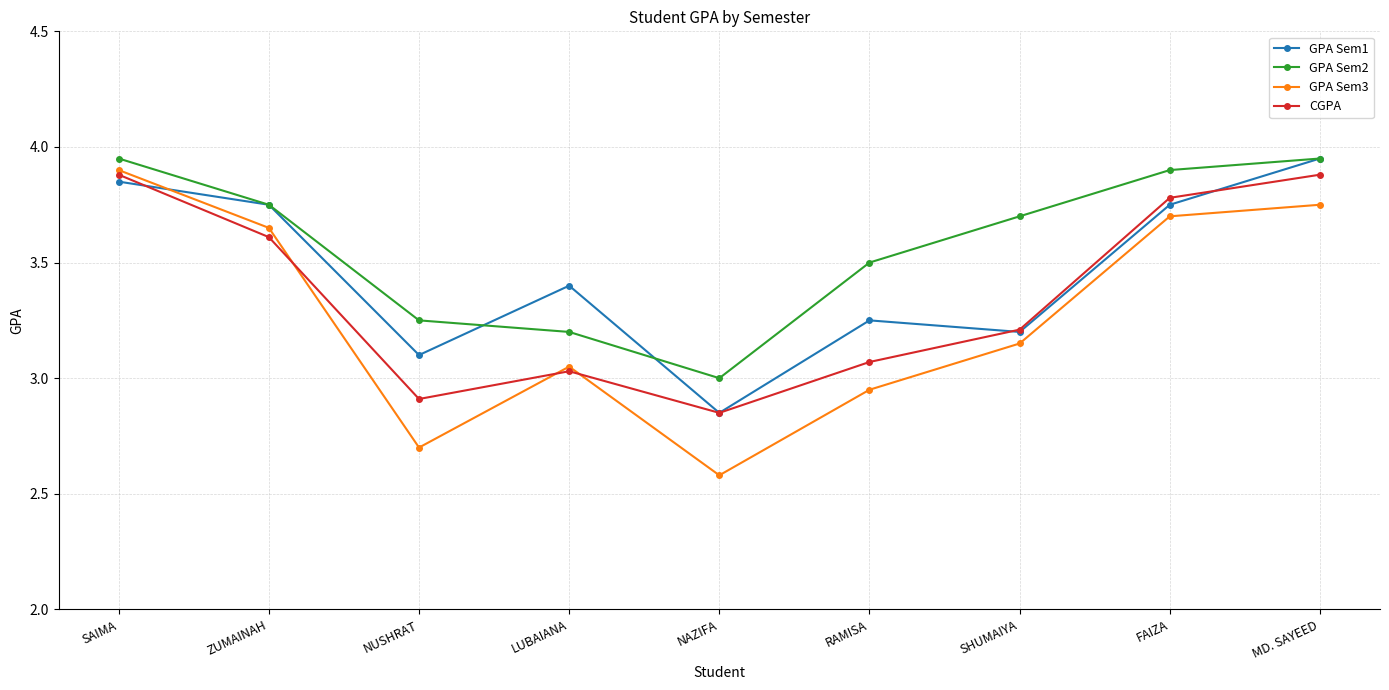

Between FAIZA and MD. SAYEED, which series saw the biggest shift?

GPA Sem1